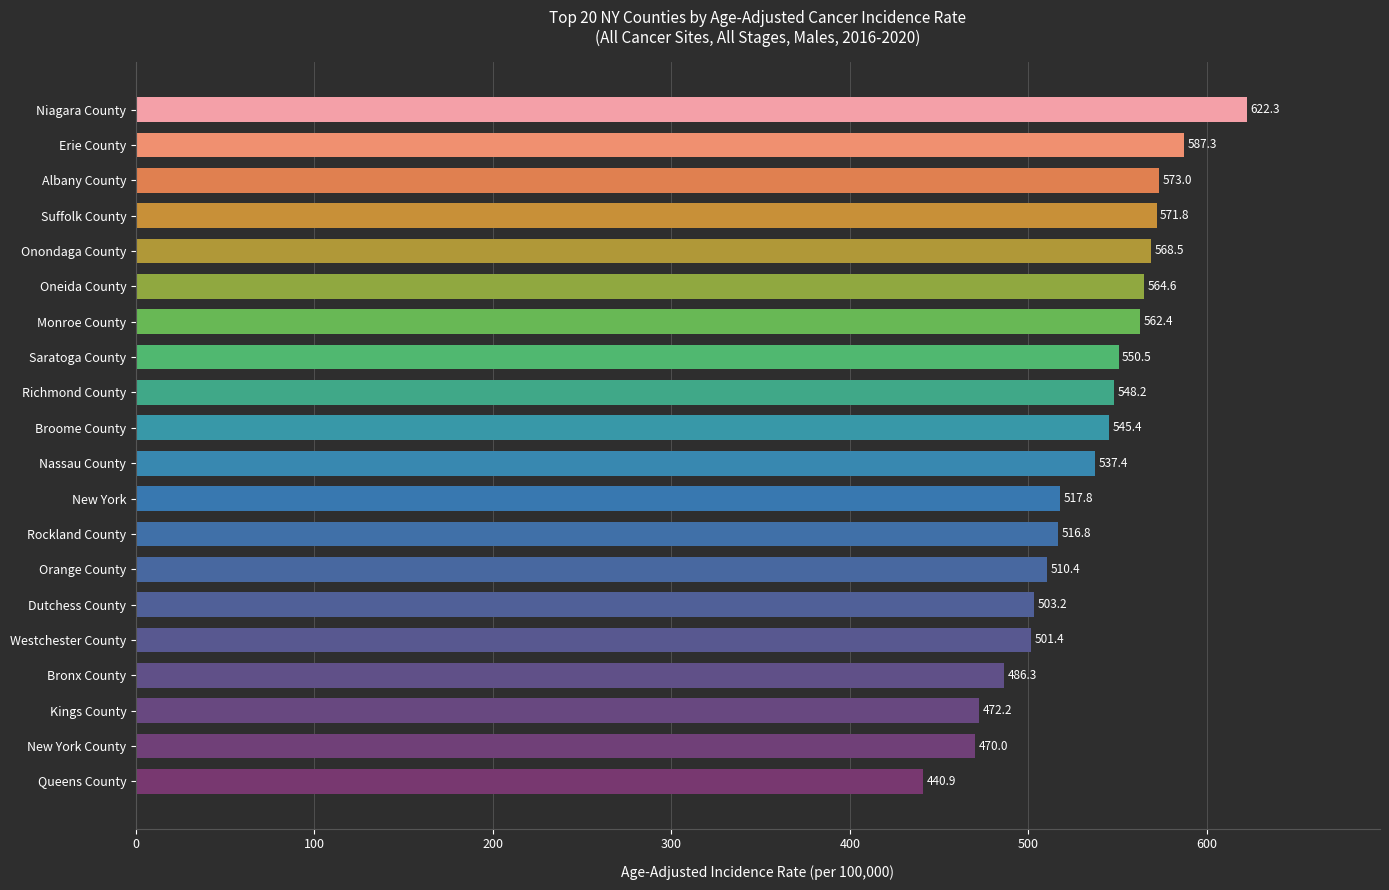

What is the change in value from Saratoga County to Kings County?

-78.3